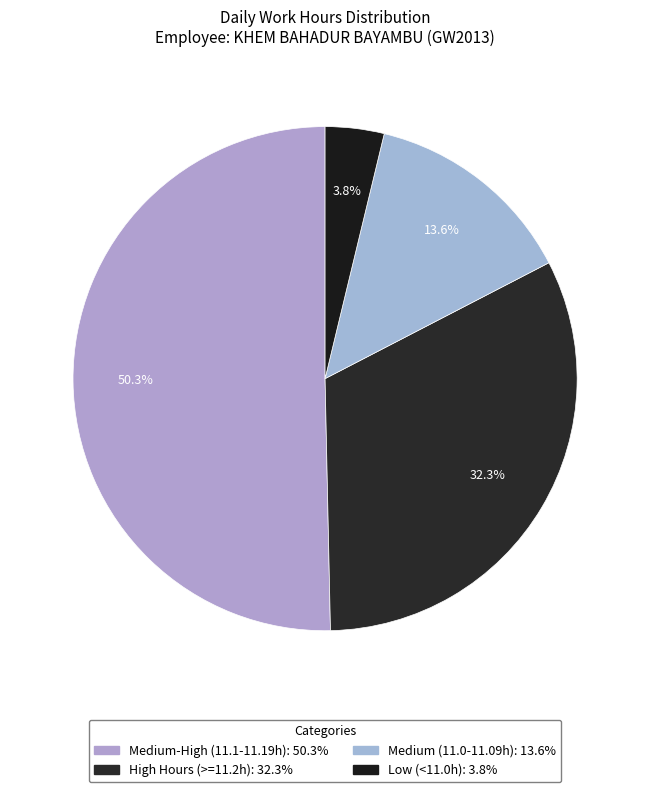

How many segments does this pie chart have?

4